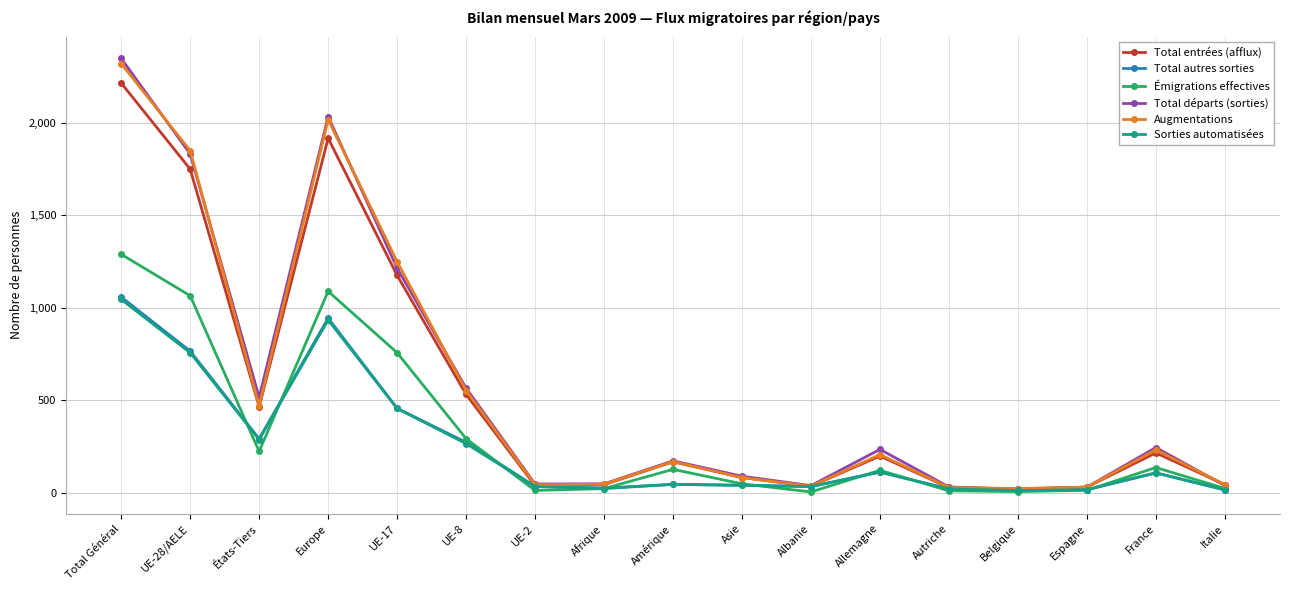

What is the average value of the Augmentations series?

553